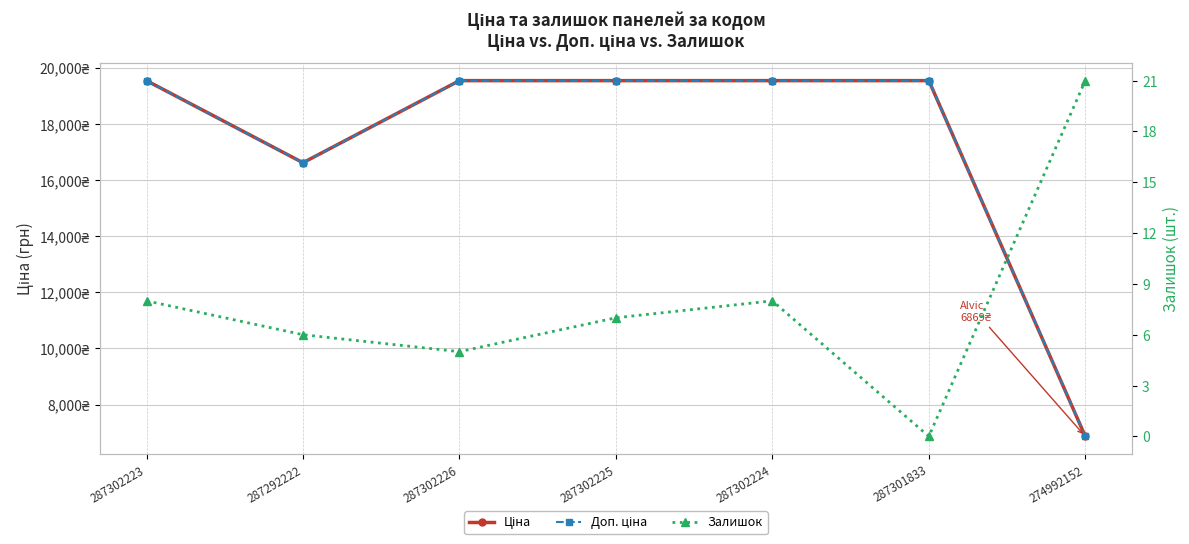

List the labels in order of Залишок value, largest first.

274992152, 287302223, 287302224, 287302225, 287292222, 287302226, 287301833